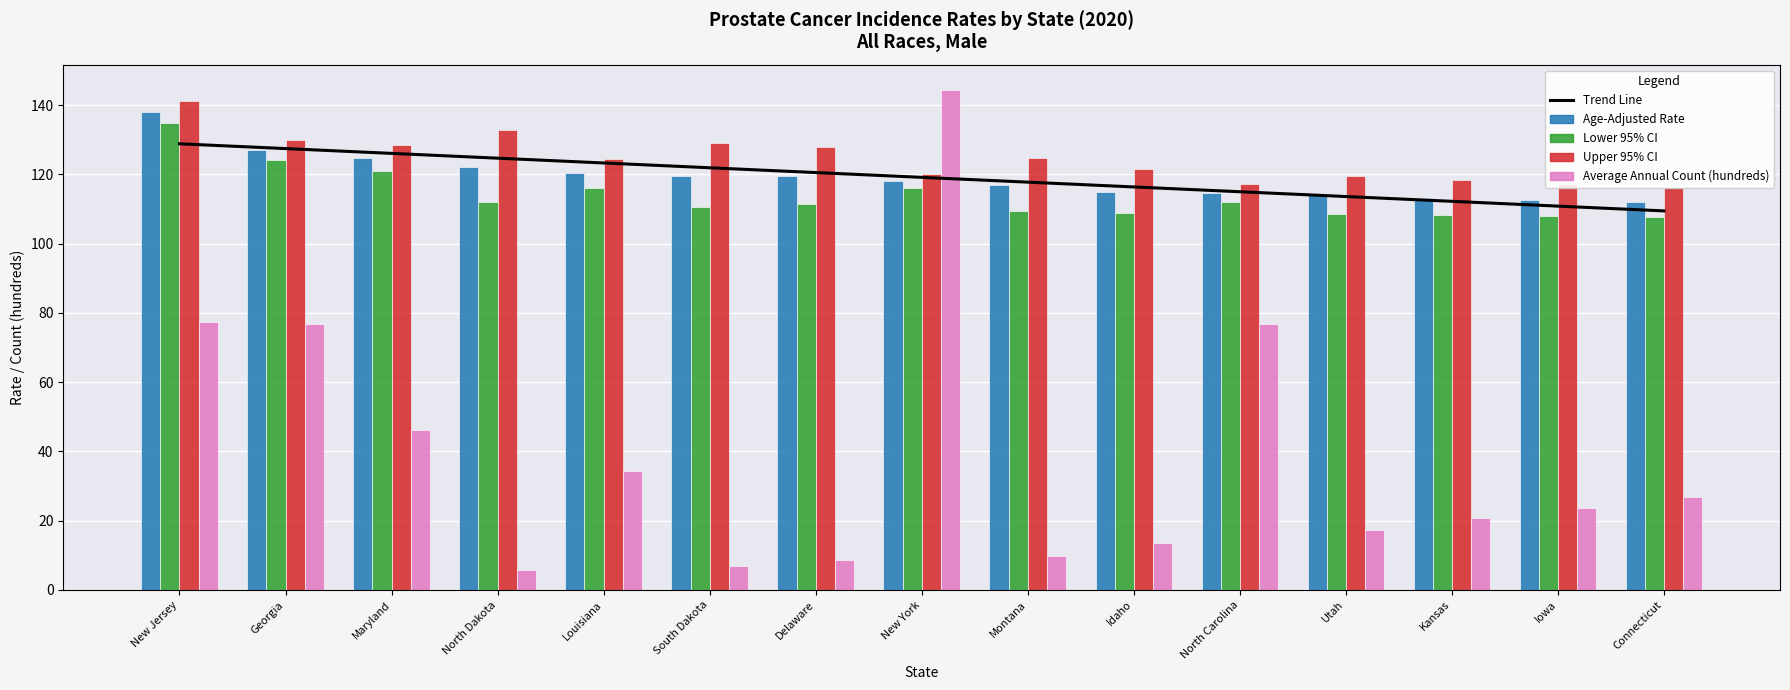

What is the value of the Average Annual Count (hundreds) bar at the 2nd from the left?

76.7